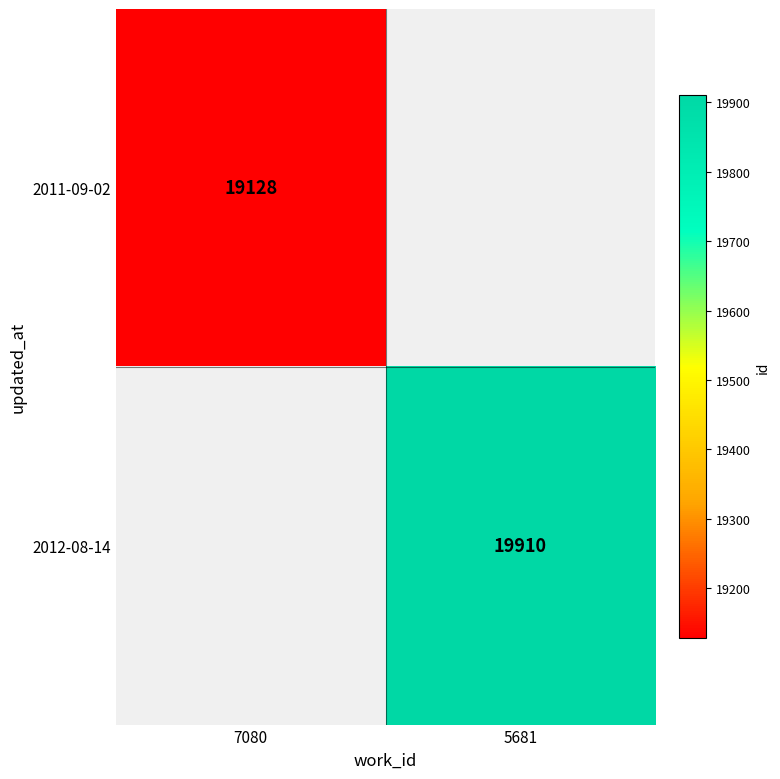

The 2012-08-14 series shows 19910 at 5681. True or false?

True